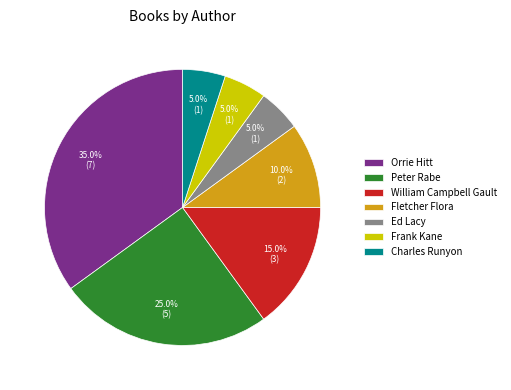

Approximately how many times larger is the value at Frank Kane compared to Charles Runyon?

1.0